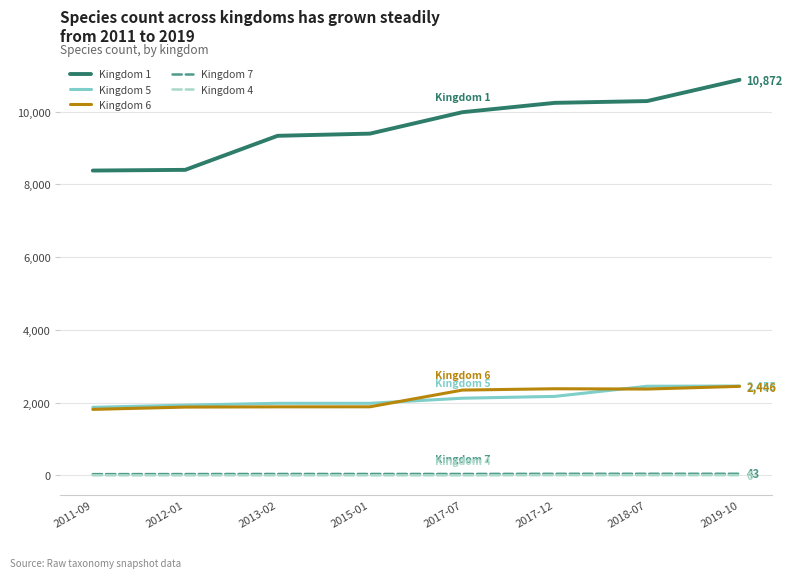

What is the maximum value shown in the chart?

10872